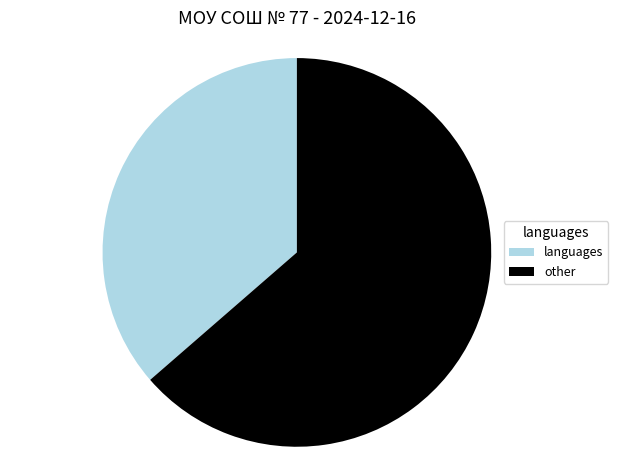

Which category has the biggest portion of the pie?

other